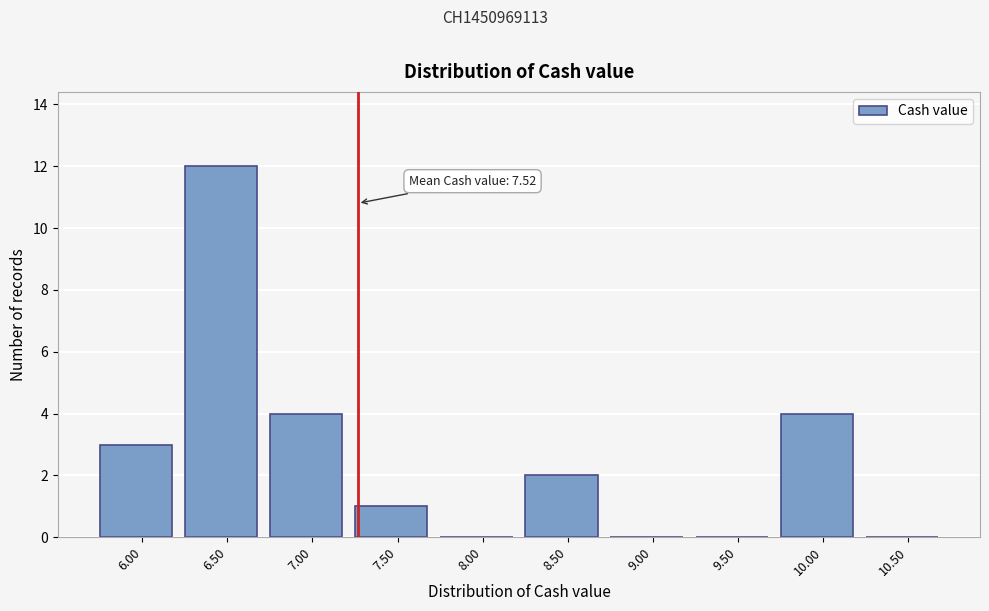

Reading right to left, transcribe all the data shown in this chart.

10.50=0	10.00=4	9.50=0	9.00=0	8.50=2	8.00=0	7.50=1	7.00=4	6.50=12	6.00=3